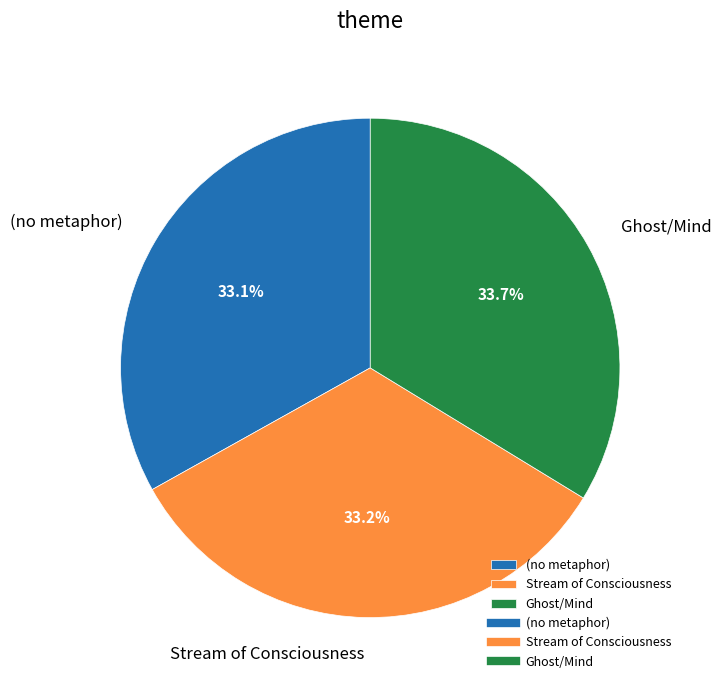

What percentage is the Ghost/Mind slice, to the nearest percent?

34%